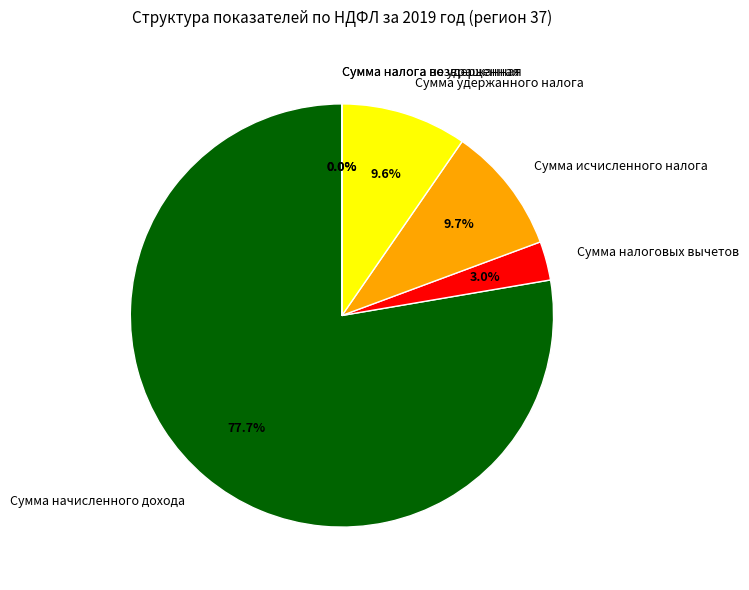

Which category has the biggest portion of the pie?

Сумма начисленного дохода